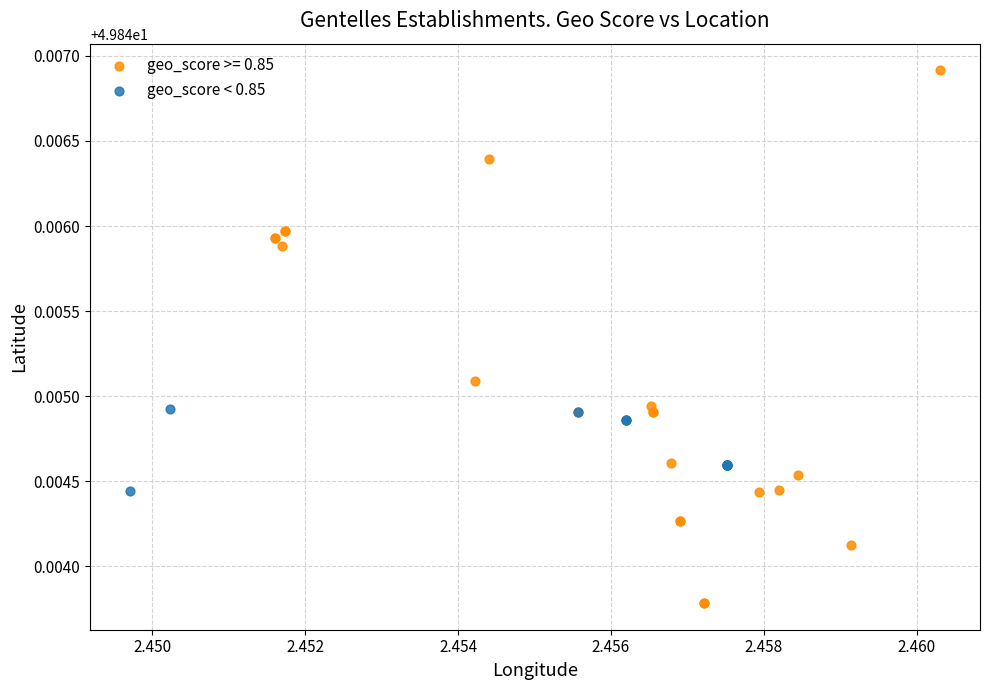

Which series contains the highest Y value?

geo_score >= 0.85